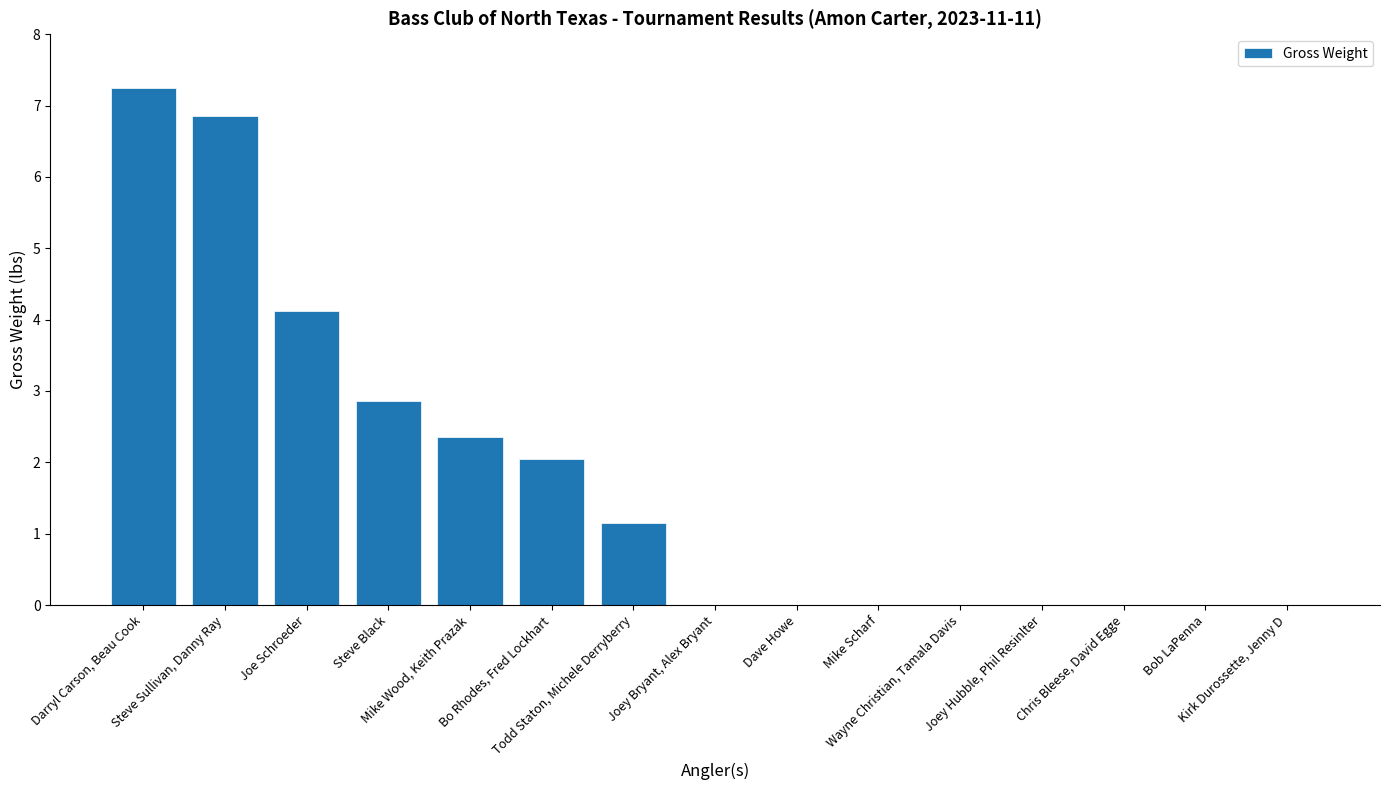

What is the sum of all values?

26.6